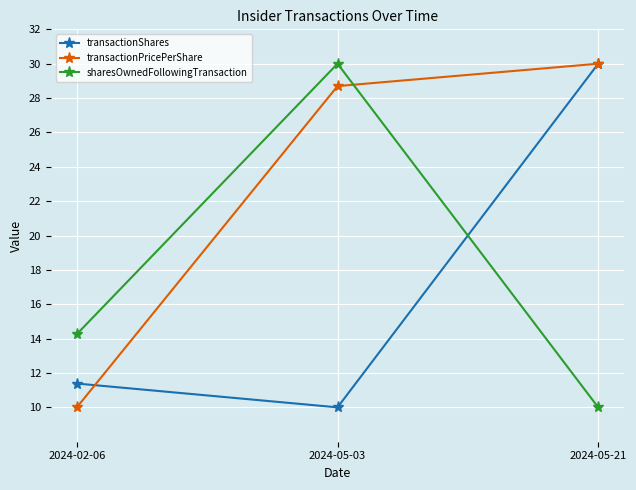

What is the spread (max minus min) of values at 2024-05-21?

20.0